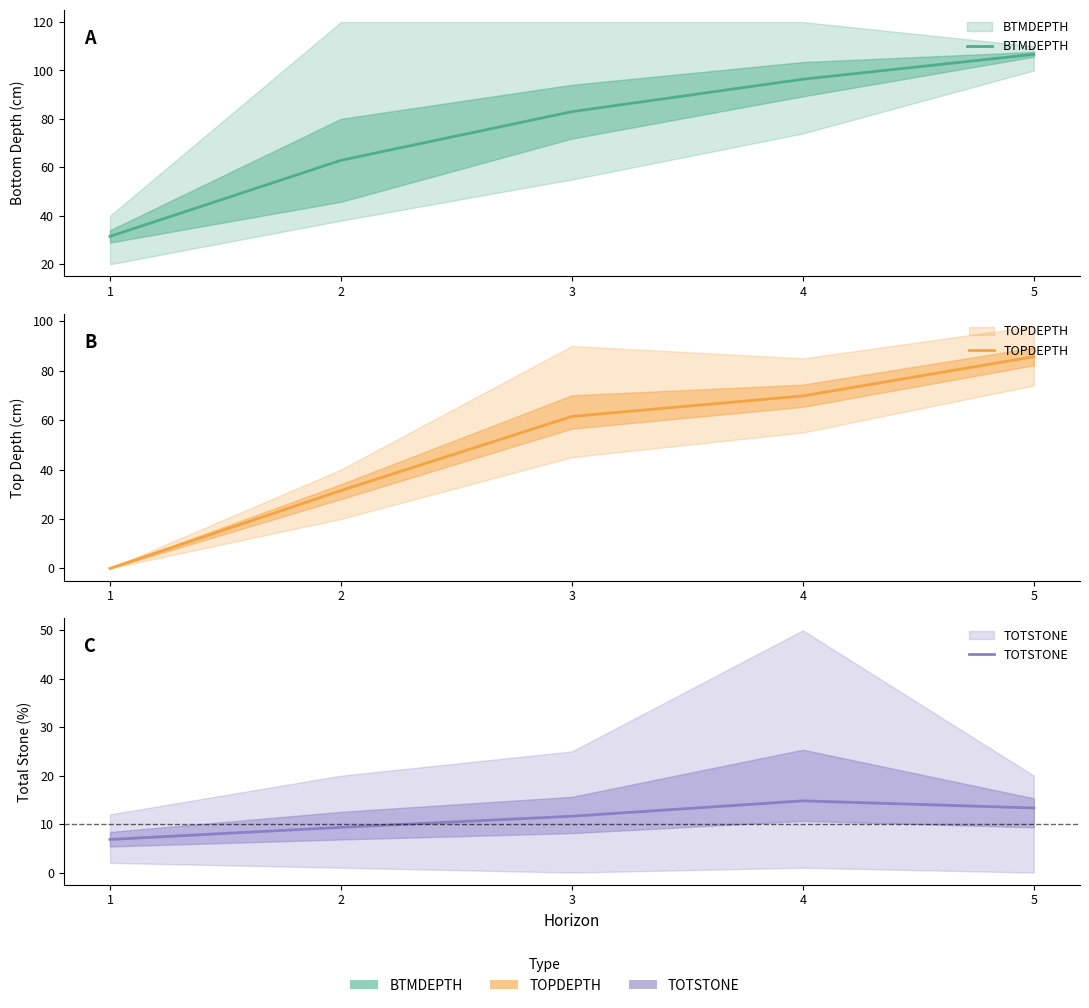

What is the greatest value displayed?

106.7